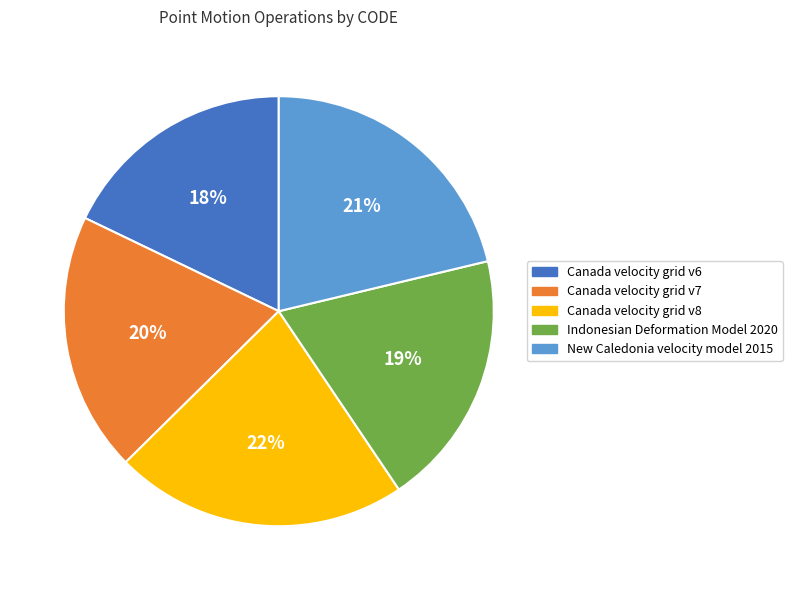

Is the sum of Canada velocity grid v7 and Indonesian Deformation Model 2020 greater than half?

No